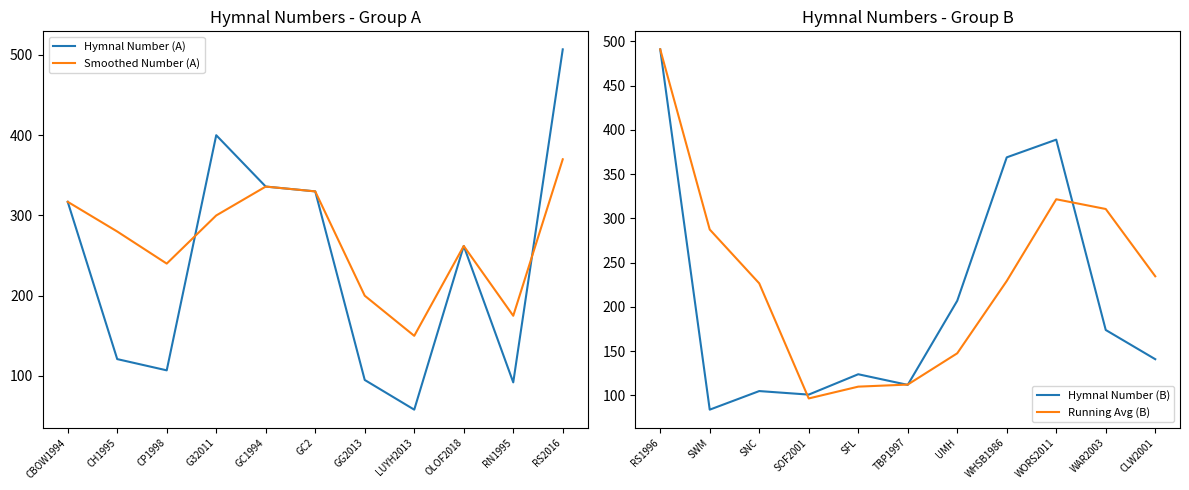

The value of Hymnal Number (A) at RN1995 is 131.3. True or false?

False